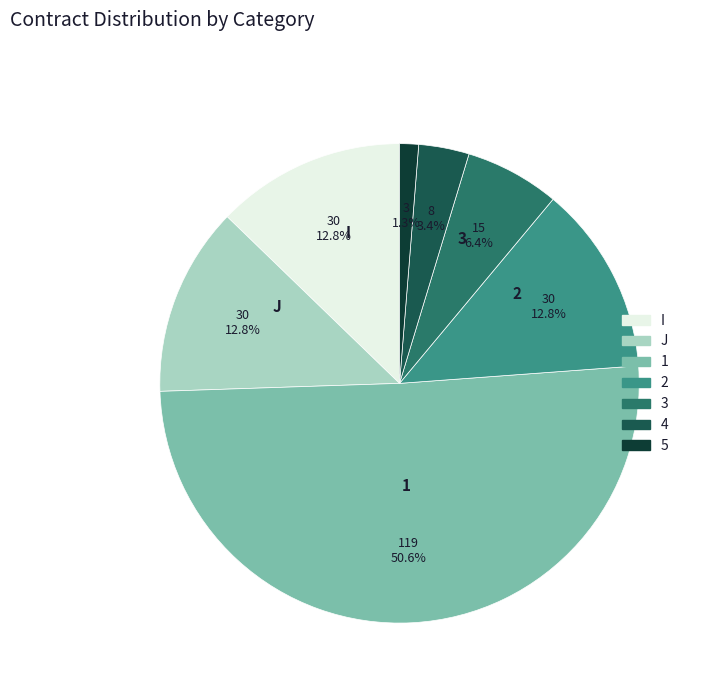

Which category has the smallest portion of the pie?

5